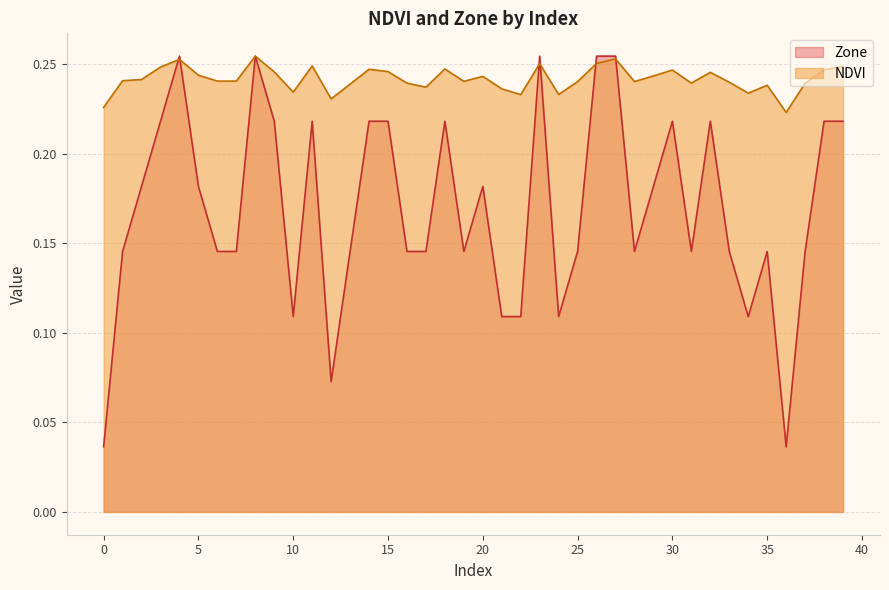

Between 13 and 32, which is larger?

32